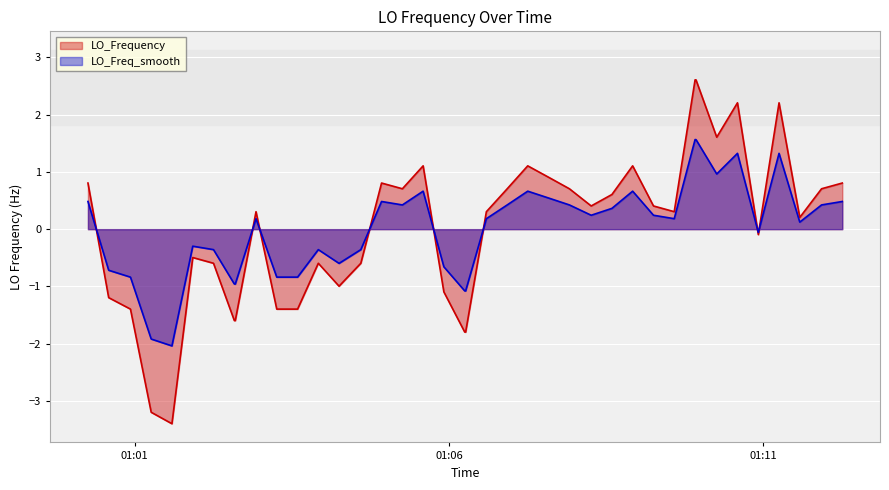

What is the minimum value for LO_Freq_smooth?

-2.0